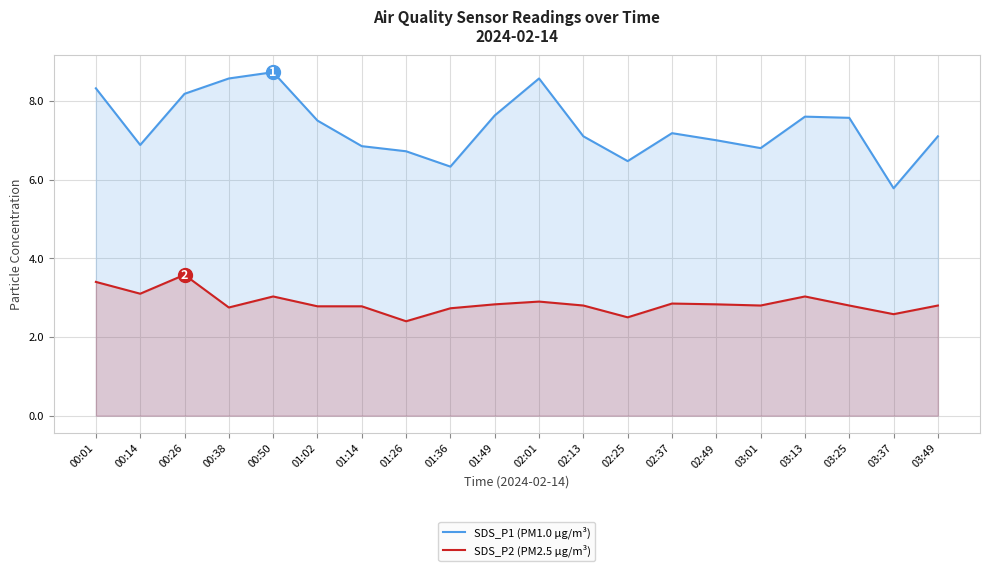

Reading right to left, list all the values displayed in this chart.

SDS_P1 (PM1.0 µg/m³): 7.1	5.8	7.6	7.6	6.8	7.0	7.2	6.5	7.1	8.6	7.6	6.3	6.7	6.8	7.5	8.7	8.6	8.2	6.9	8.3
SDS_P2 (PM2.5 µg/m³): 2.8	2.6	2.8	3.0	2.8	2.8	2.9	2.5	2.8	2.9	2.8	2.7	2.4	2.8	2.8	3.0	2.8	3.6	3.1	3.4